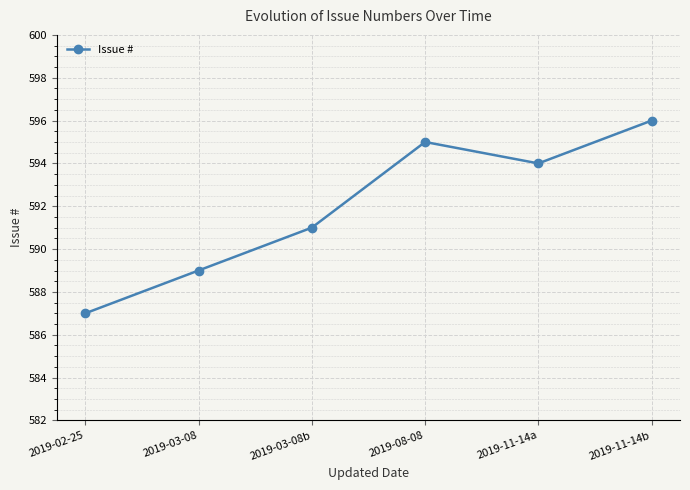

Is it true that the value at 2019-11-14b is 251?

False